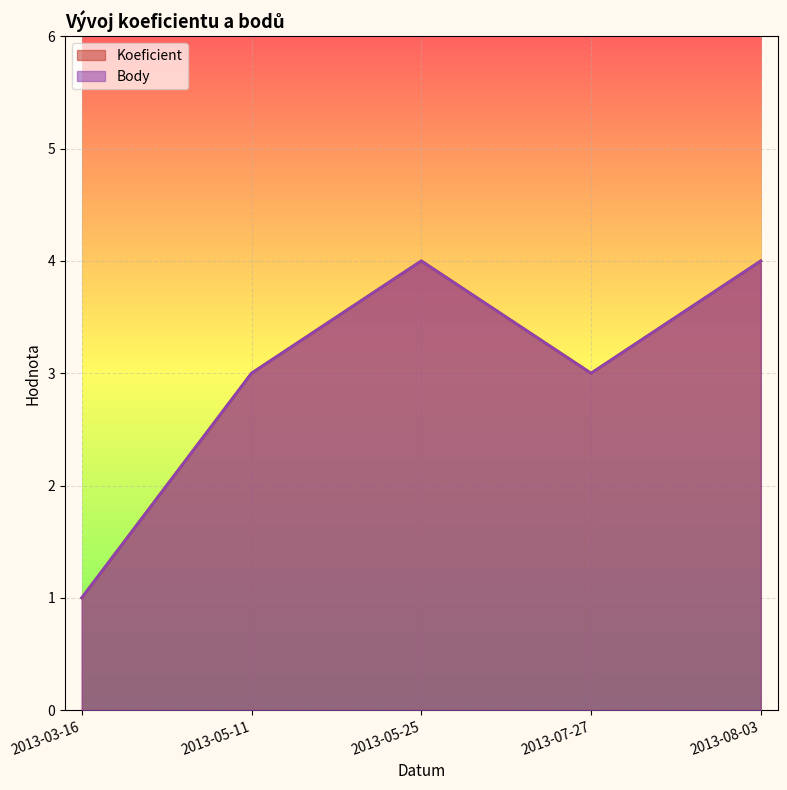

Is the value of Body at 2013-08-03 greater than the value of Koeficient at 2013-05-25?

No